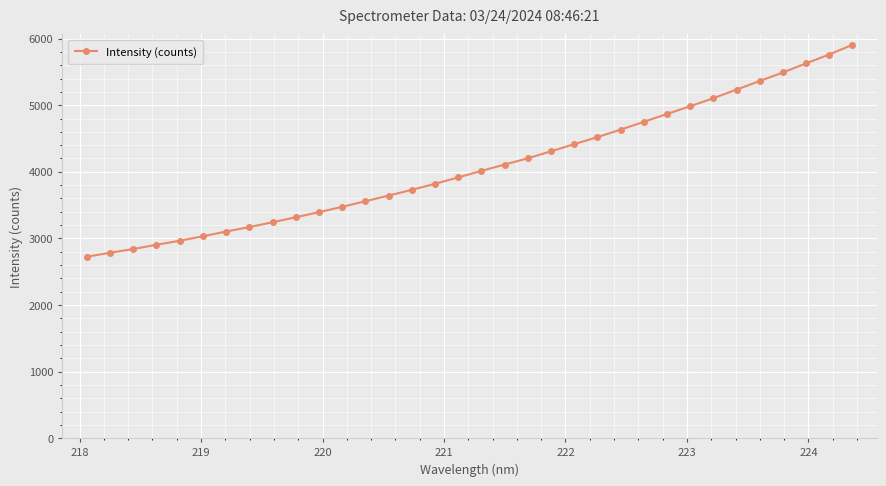

What is the minimum value shown in the chart?

2724.4